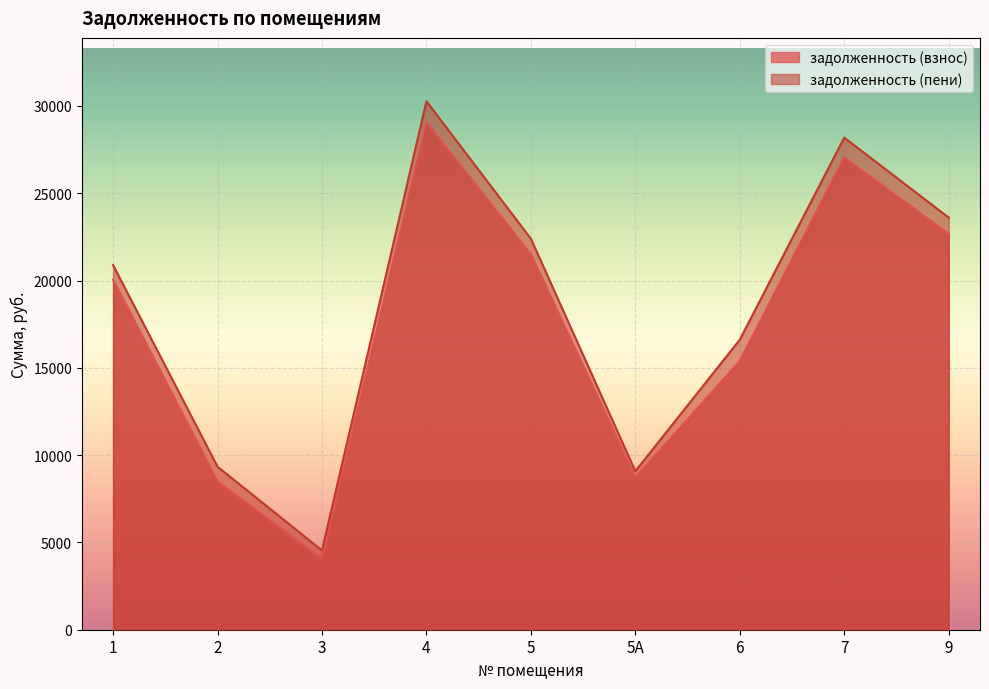

What is the greatest value displayed?

30264.0